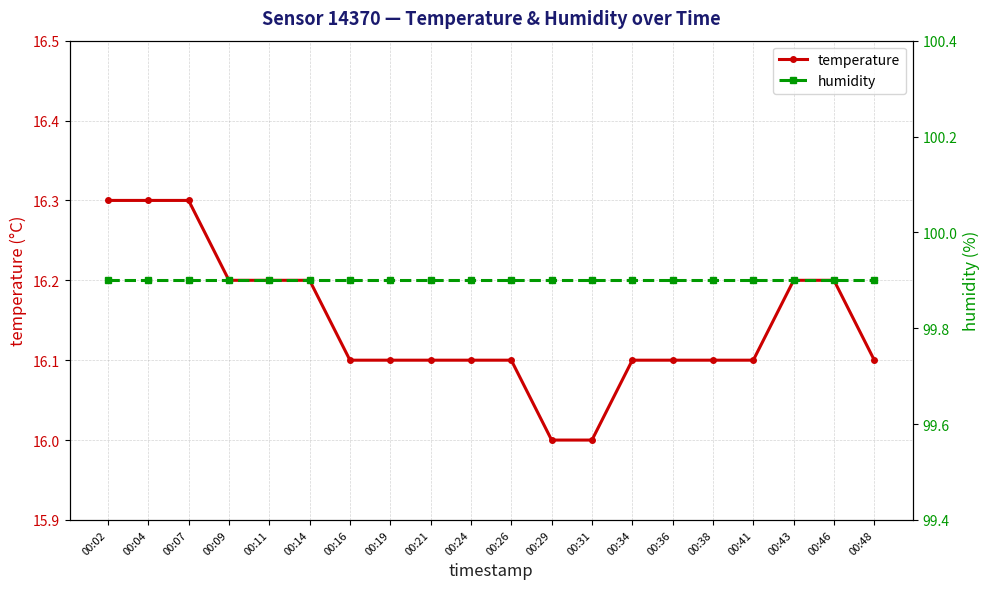

At which category does the chart reach its peak across all series?

00:02